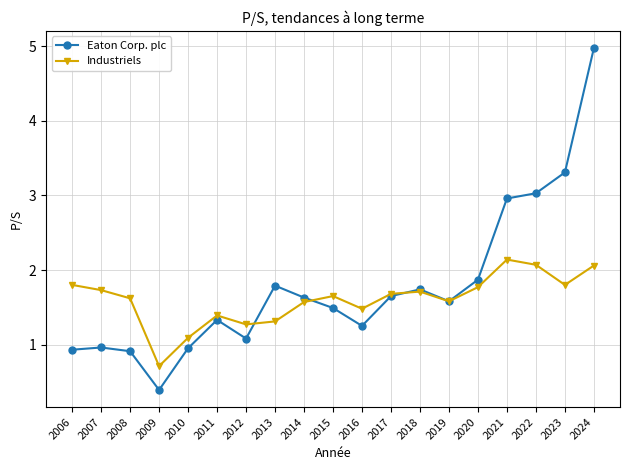

List the series in order of their peak value, highest first.

Eaton Corp. plc, Industriels